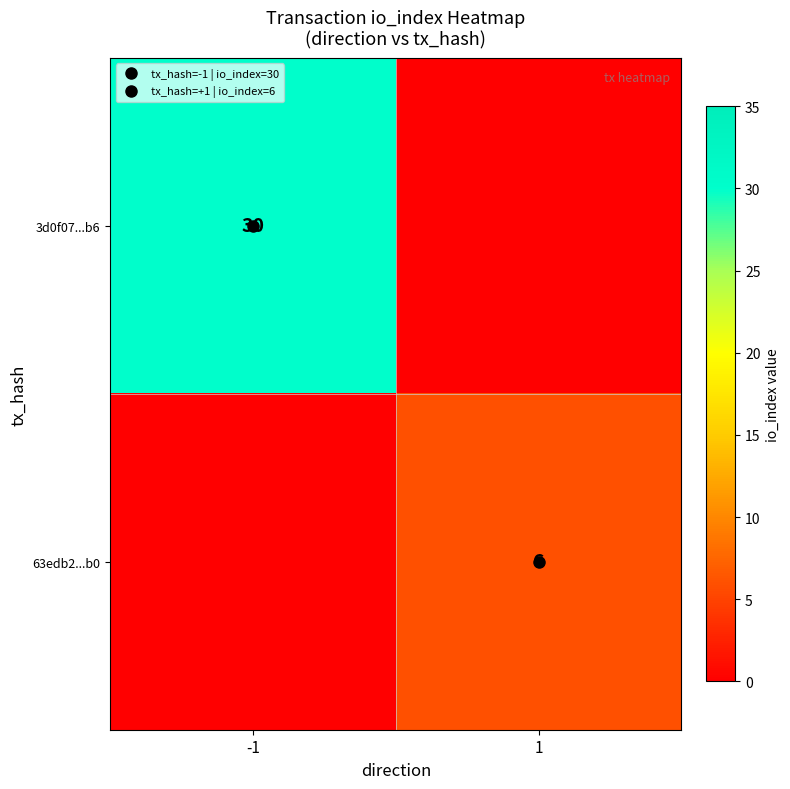

What is the spread (max minus min) of values at -1?

30